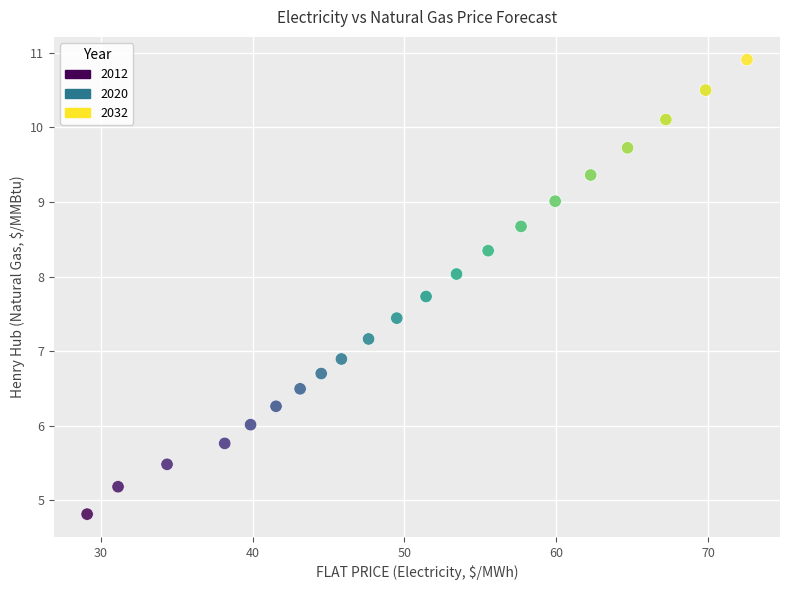

What is the range of Y values (max minus min)?

6.1